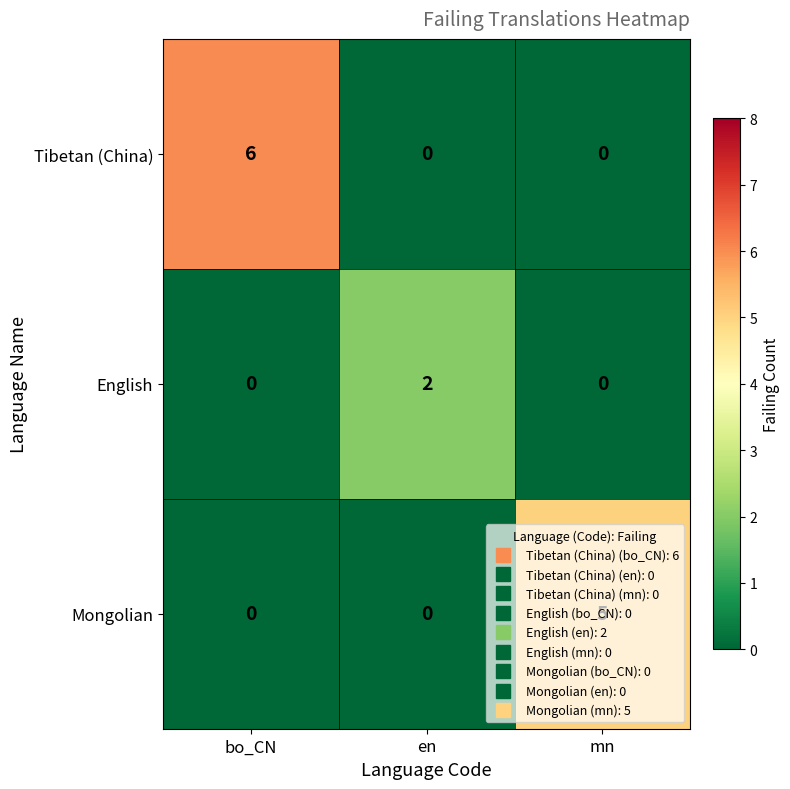

The English series shows 3 at en. True or false?

False